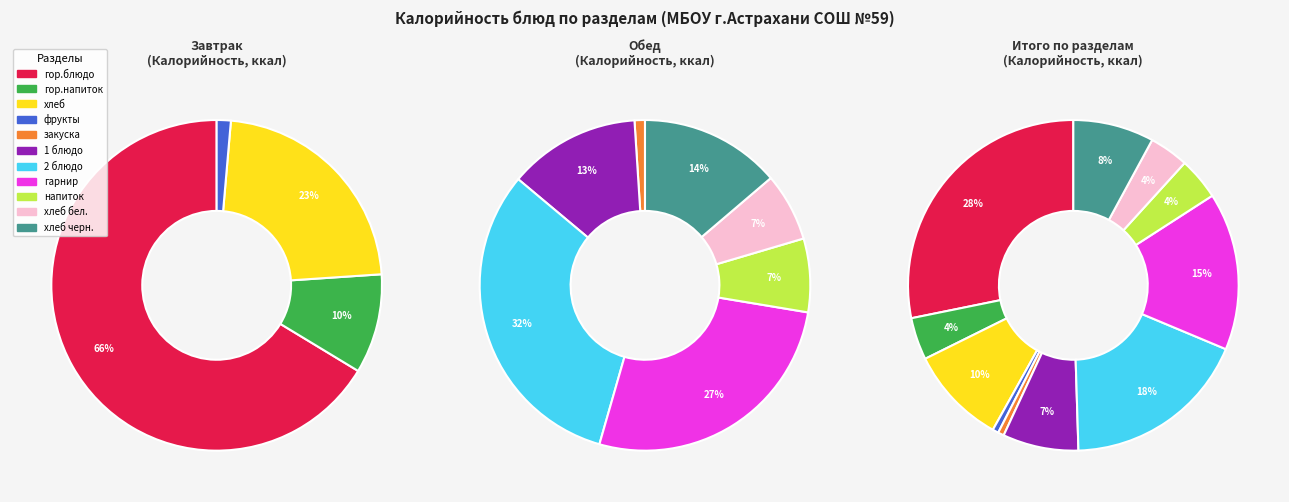

To the nearest percent, what is the average slice percentage?

9%